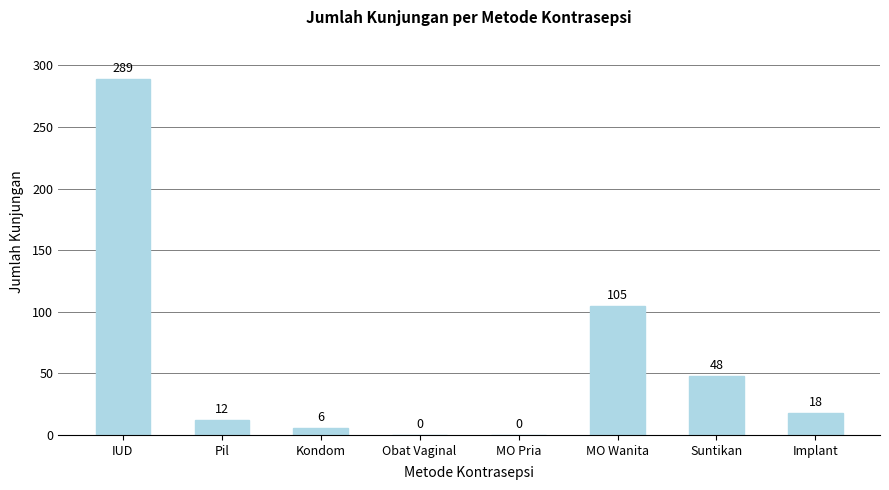

True or false: the data shows 37 at MO Wanita.

False